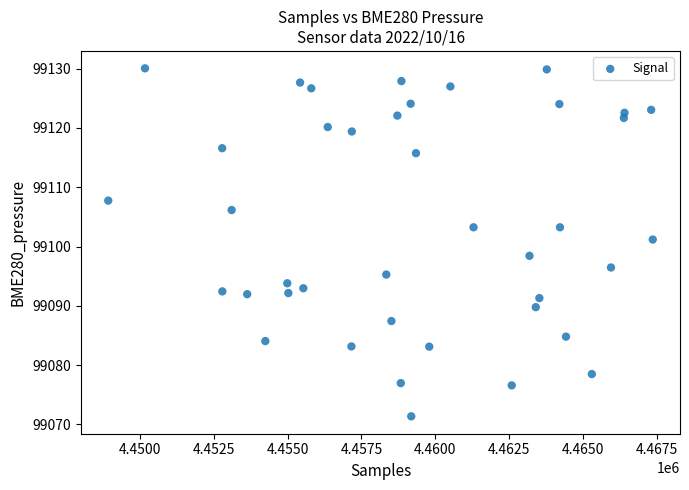

What is the range of X values (max minus min)?

18441.0